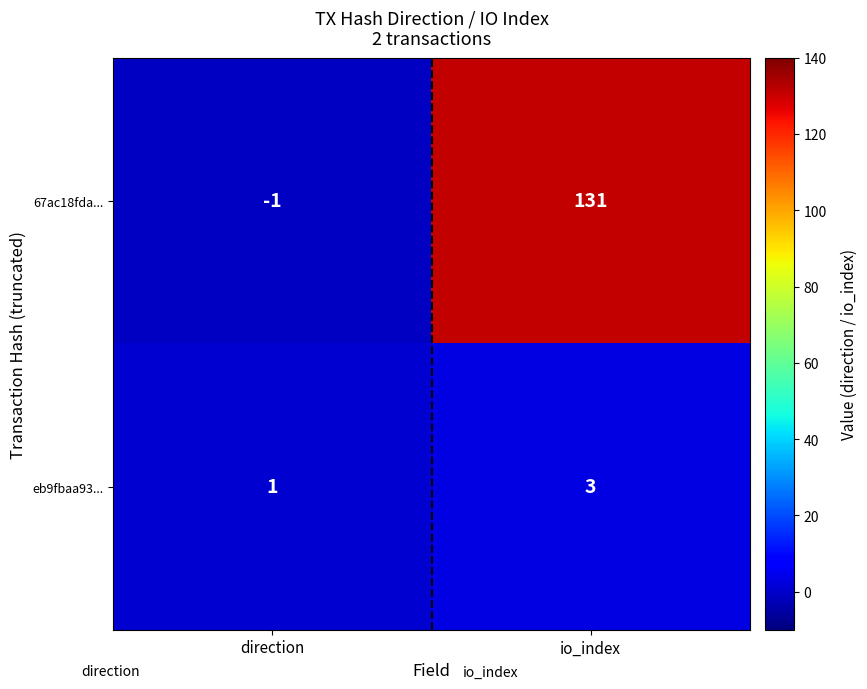

What is the sum of the 67ac18fda... values at direction and io_index?

130